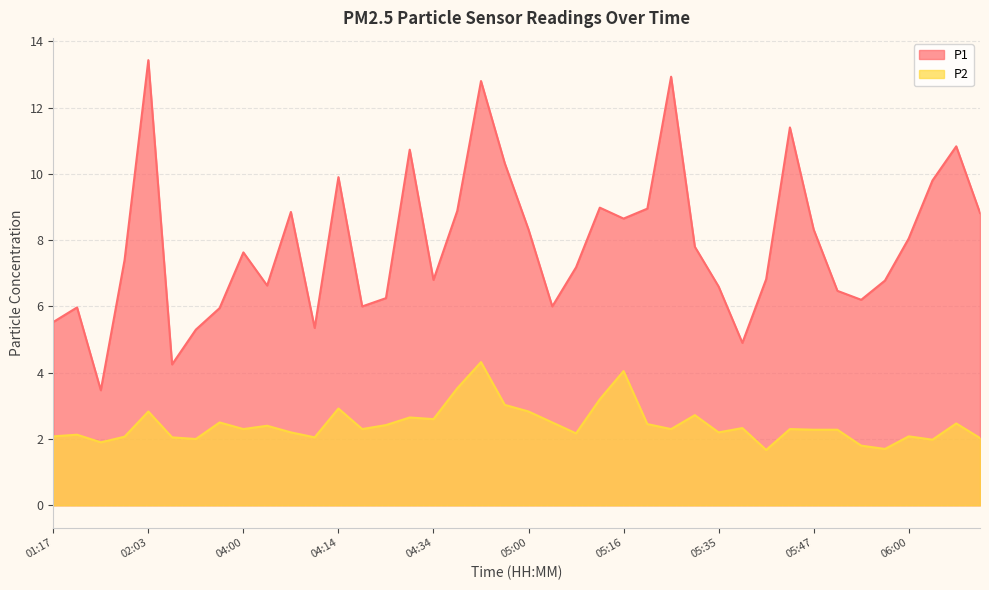

At how many categories does at least one series exceed 7?

22